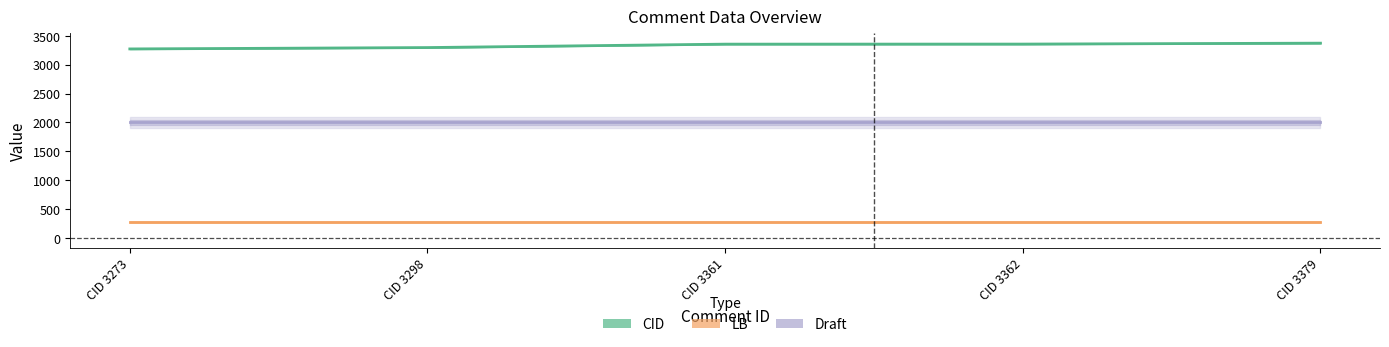

Reading right to left, list all the values displayed in this chart.

CID: CID 3379=3373.0	CID 3362=3357.0	CID 3361=3356.0	CID 3298=3296.6	CID 3273=3273.0
LB: CID 3379=270.0	CID 3362=270.0	CID 3361=270.0	CID 3298=270.0	CID 3273=270.0
Draft: CID 3379=2000.0	CID 3362=2000.0	CID 3361=2000.0	CID 3298=2000.0	CID 3273=2000.0